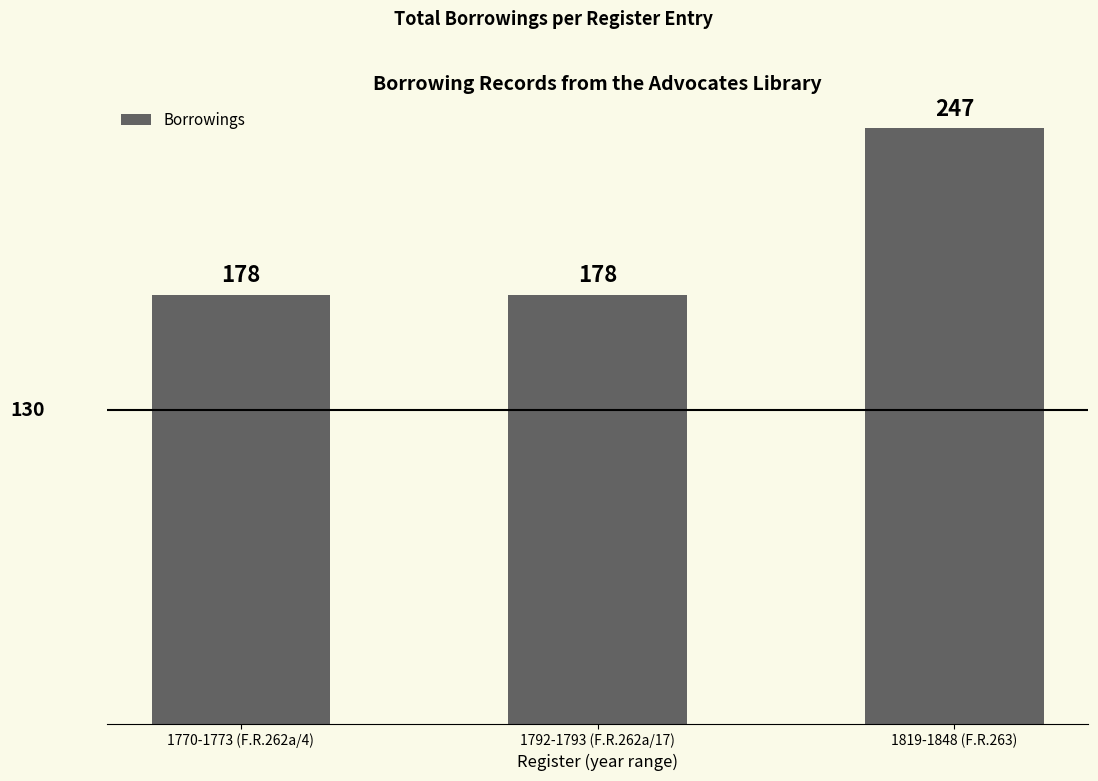

The value at 1819-1848 (F.R.263) is 148. True or false?

False